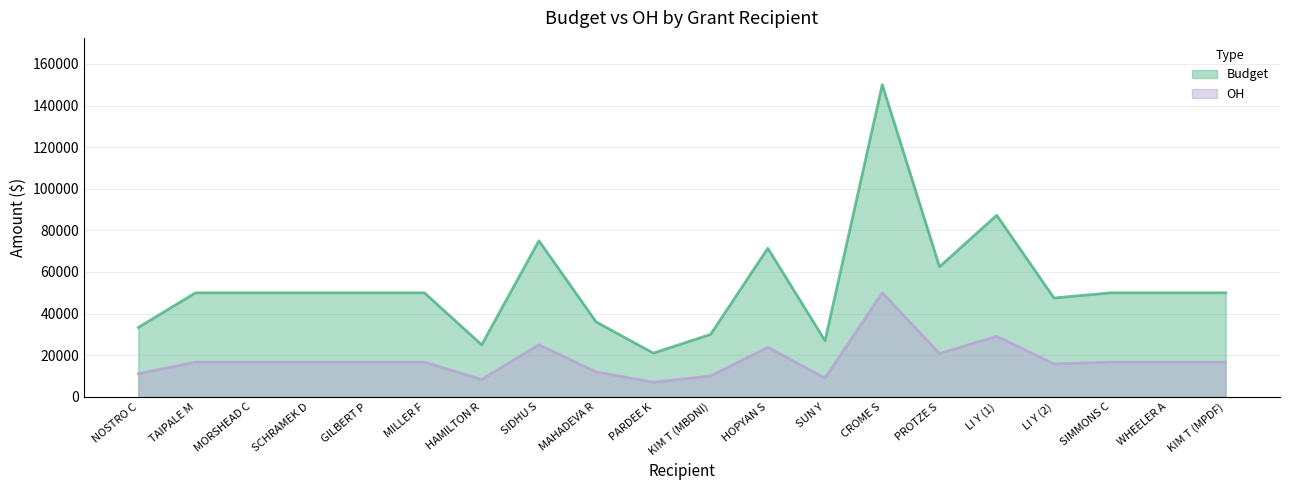

List the labels in order of OH value, smallest first.

PARDEE K, HAMILTON R, SUN Y, KIM T (MBDNI), NOSTRO C, MAHADEVA R, LI Y (2), TAIPALE M, MORSHEAD C, SCHRAMEK D, GILBERT P, MILLER F, SIMMONS C, WHEELER A, KIM T (MPDF), PROTZE S, HOPYAN S, SIDHU S, LI Y (1), CROME S